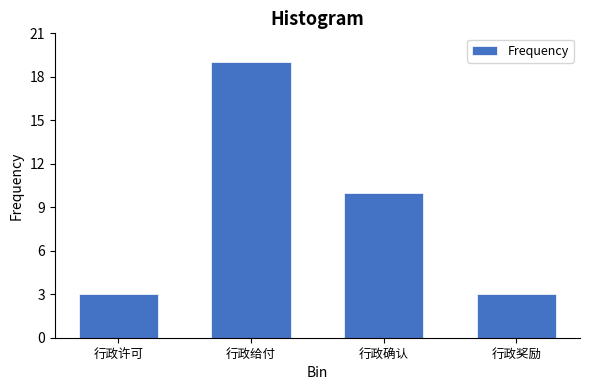

Reading left to right, list all the values displayed in this chart.

3	19	10	3